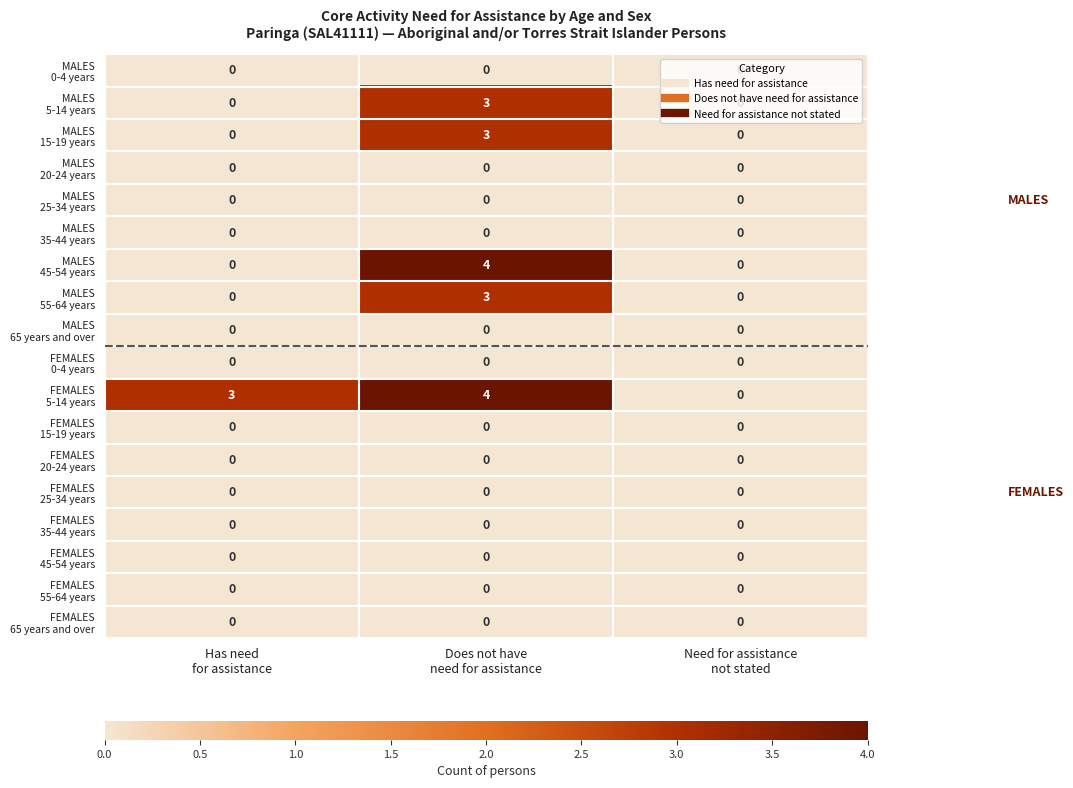

What is the maximum value shown in the chart?

4